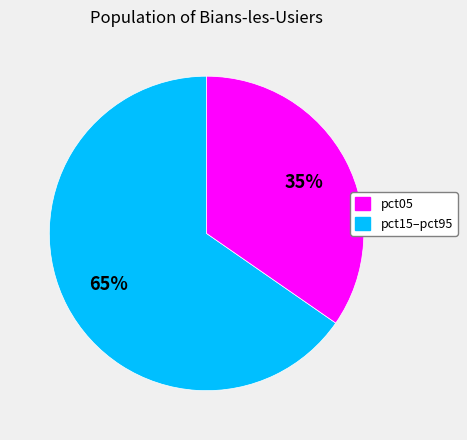

To the nearest percent, what is the average slice percentage?

50%